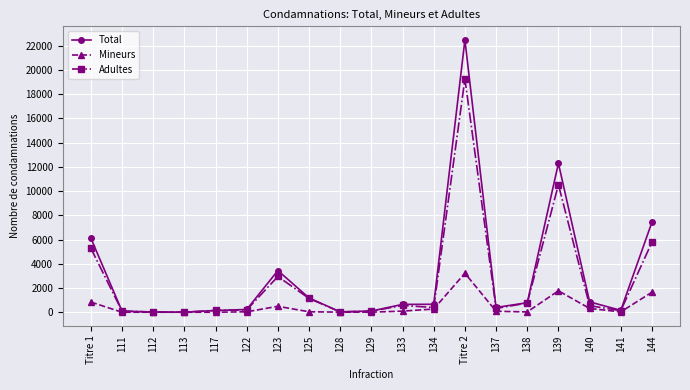

What is the value of the Adultes point at the 1st from the left?

5281